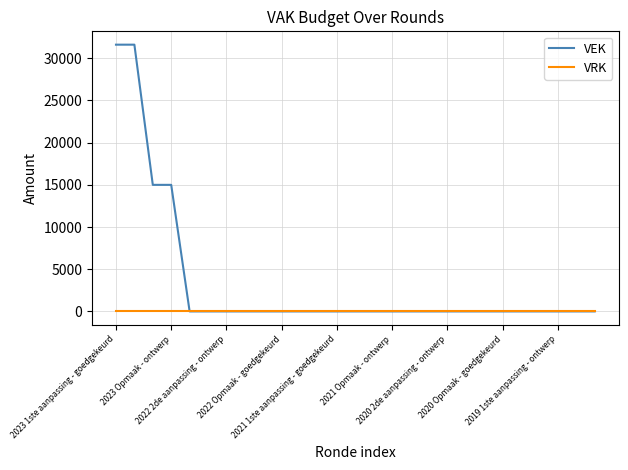

List the series in order of their peak value, highest first.

VEK, VRK